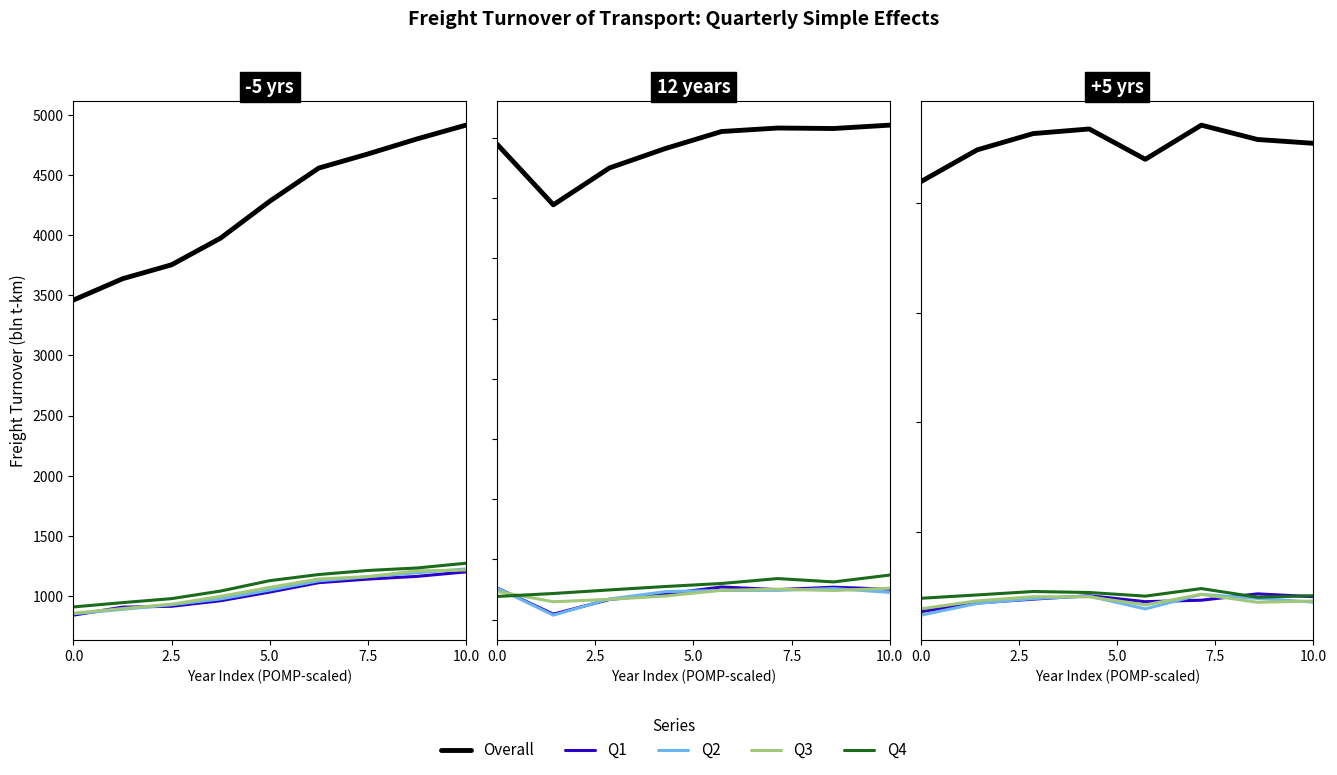

What is the label of the 7th point from the right?

2.5